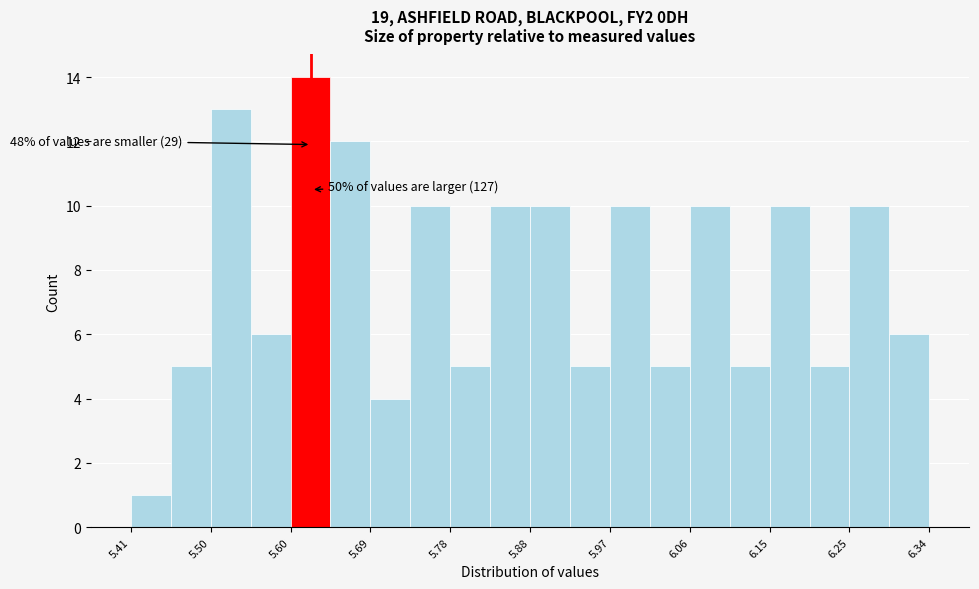

Which range on the x-axis has the tallest bar?

5.60 to 5.64